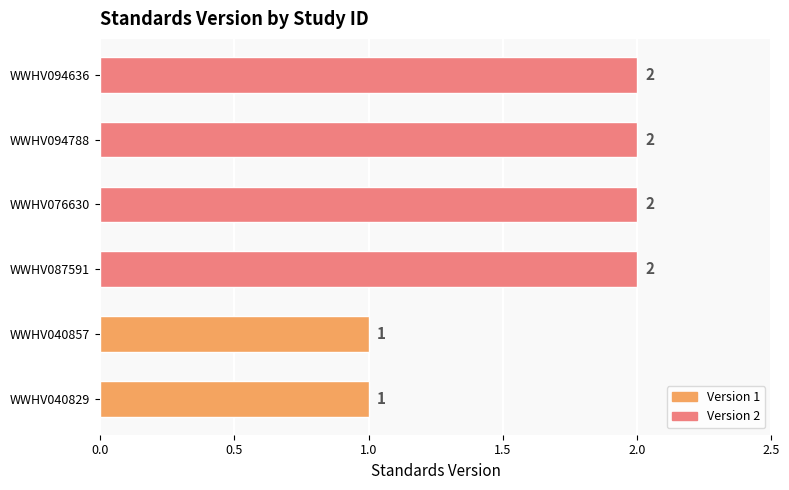

Reading bottom to top, transcribe all the data shown in this chart.

1	1	2	2	2	2